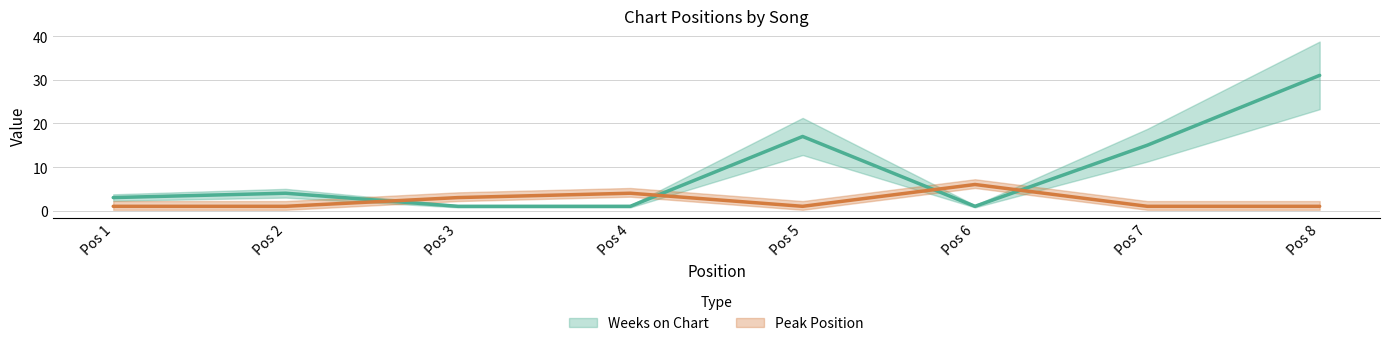

Is it true that Peak Position equals 4 at Pos 3?

False